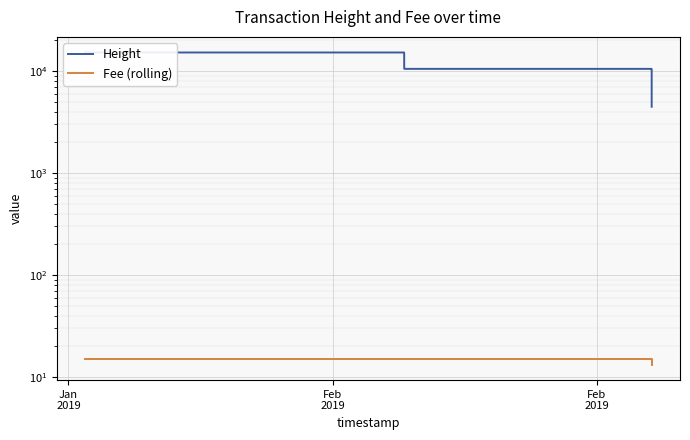

Is it true that Height equals 23020.5 at Feb
2019?

False